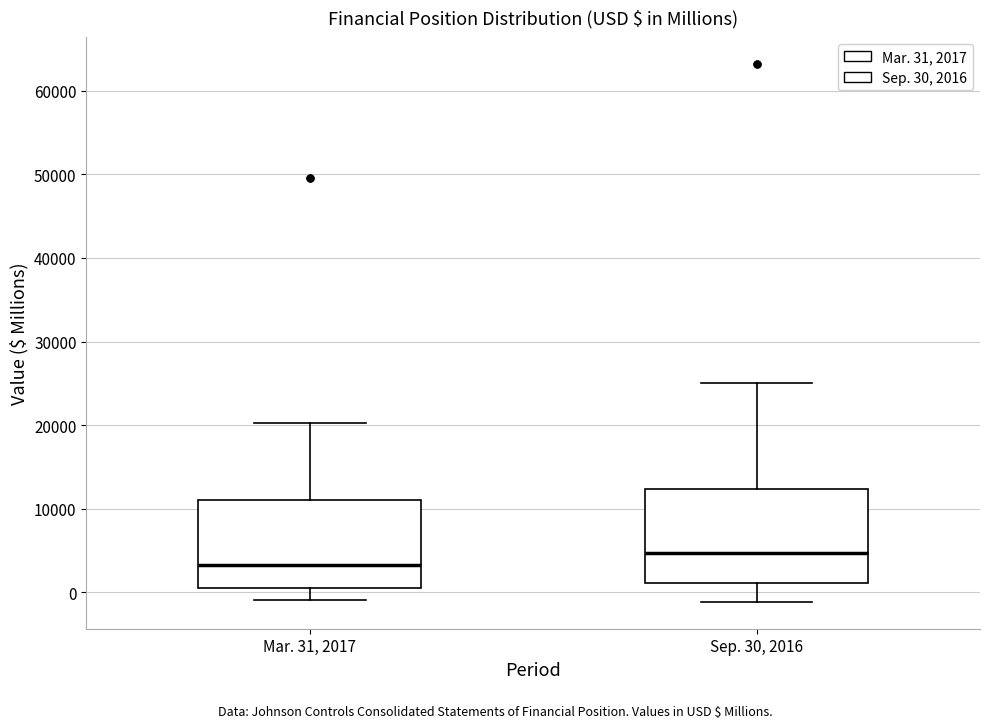

Where is the upper edge of the box for Mar. 31, 2017 on the y-axis? The values are not printed on the chart, so give them approximately, as read against the axis.

11000